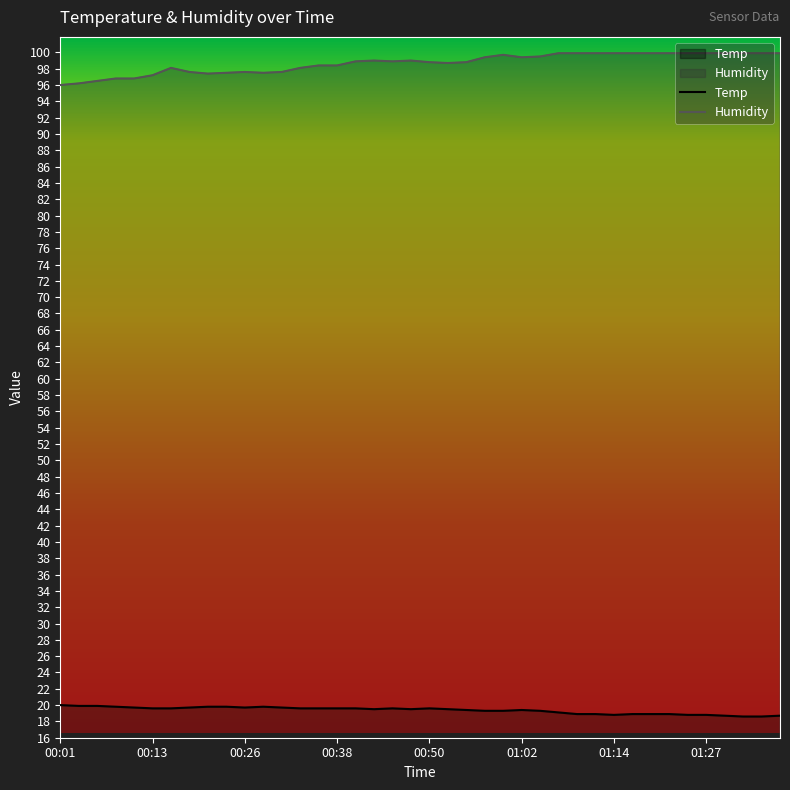

List the series in order of their peak value, highest first.

Humidity, Temp